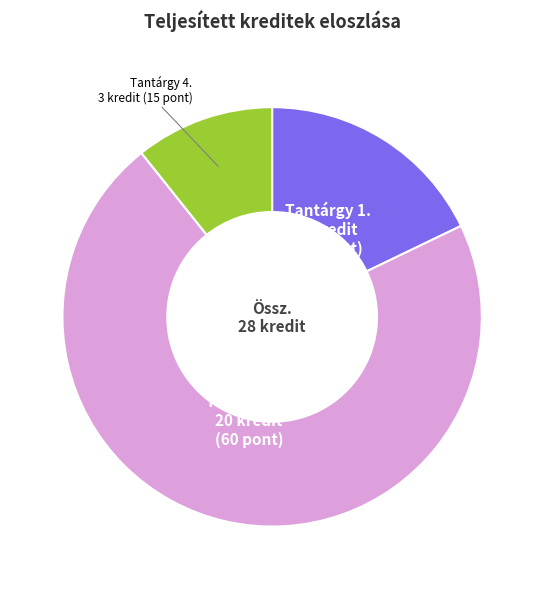

Combined, do Tantárgy 3. and Tantárgy 1. account for over 50%?

Yes